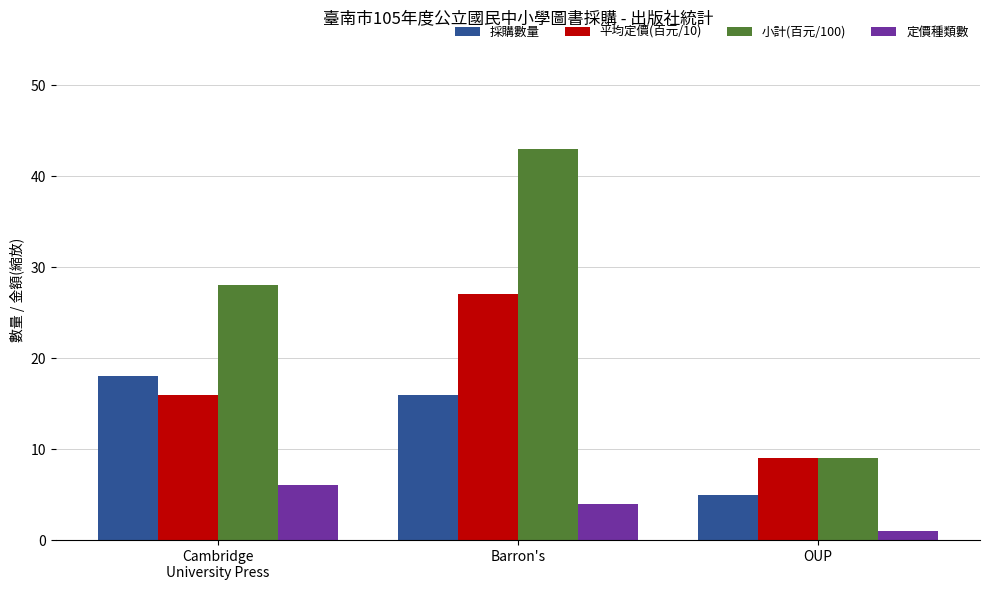

Rank the series by their maximum value, from highest to lowest.

小計(百元/100), 平均定價(百元/10), 採購數量, 定價種類數